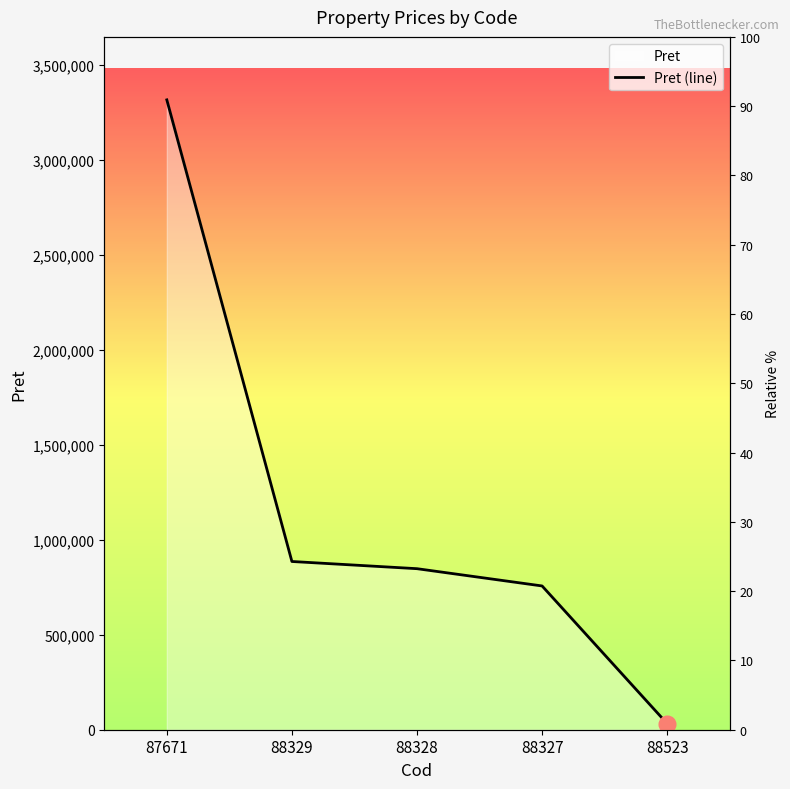

Where does the data first go above 847612?

87671